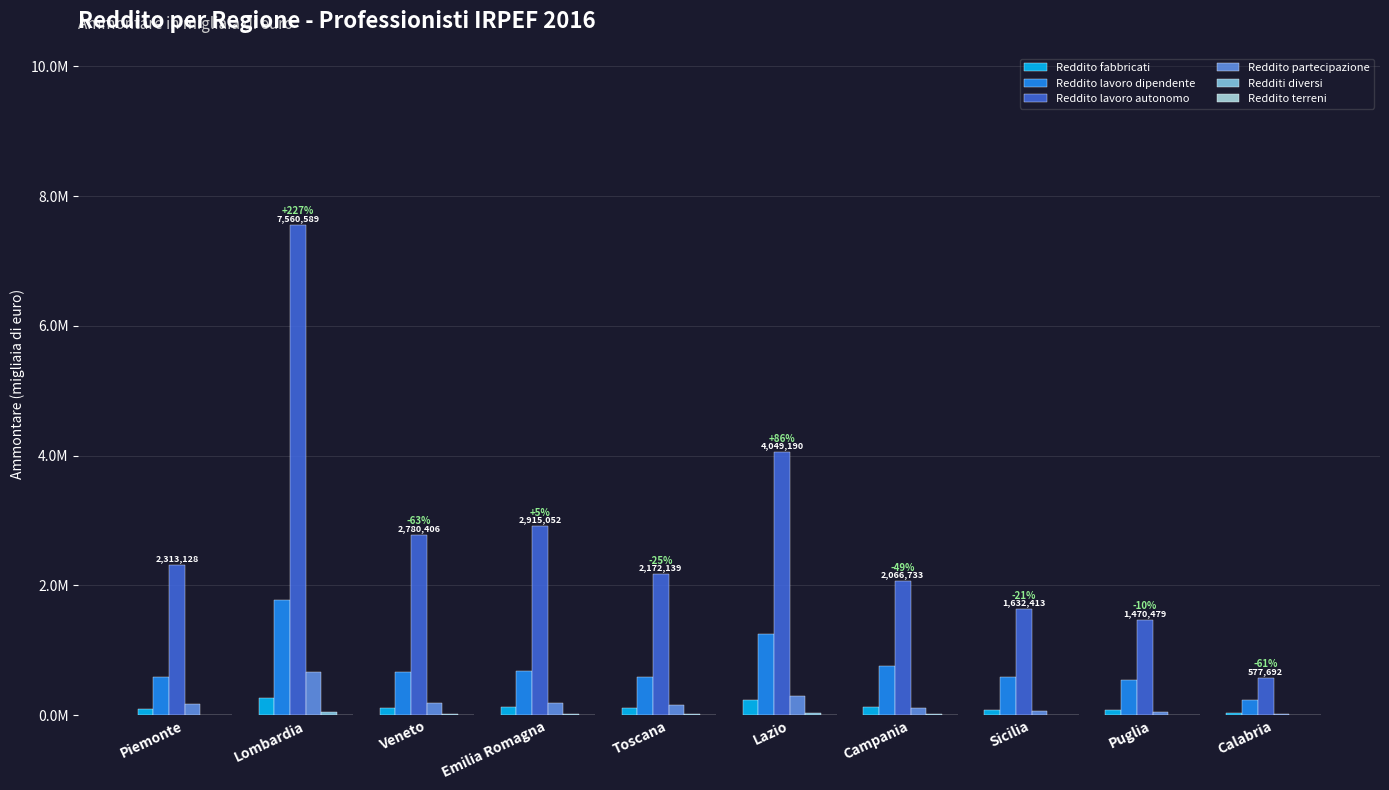

Are the bars horizontal?

No